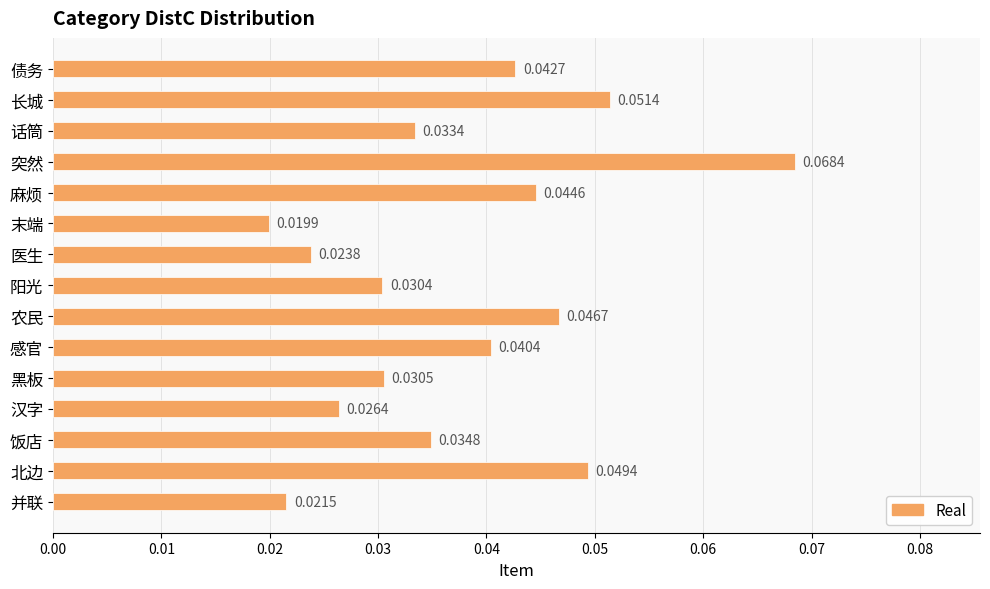

What is the sum of all values?

0.6